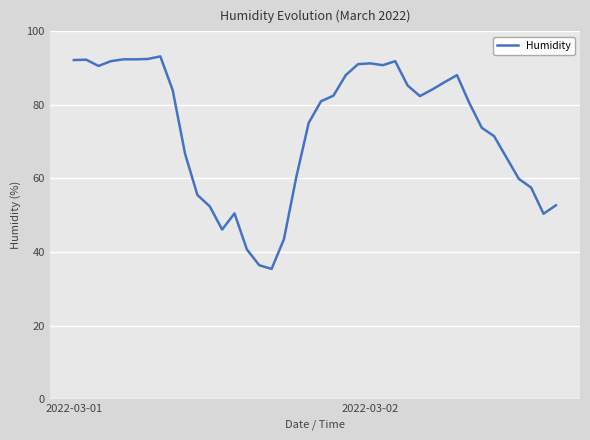

What is the maximum value shown in the chart?

93.2